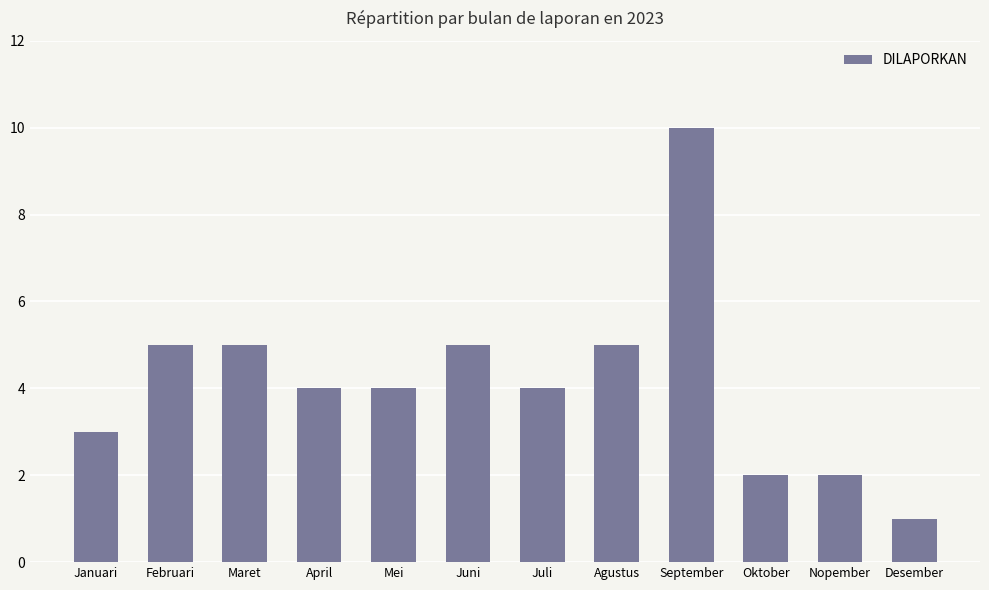

What is the ratio of the value at Juni to the value at September?

0.5